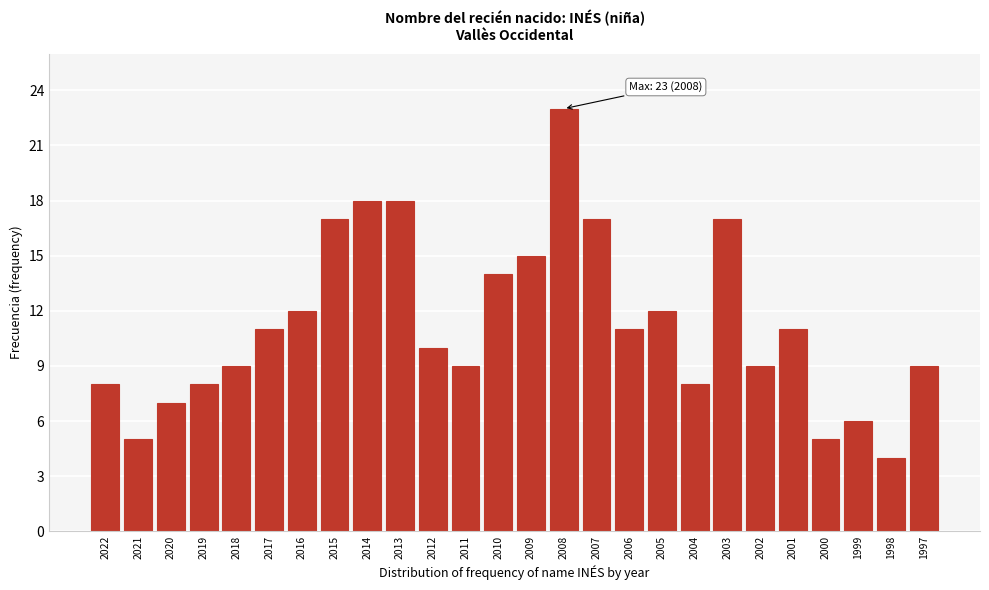

Reading left to right, list all the values displayed in this chart.

2022=8	2021=5	2020=7	2019=8	2018=9	2017=11	2016=12	2015=17	2014=18	2013=18	2012=10	2011=9	2010=14	2009=15	2008=23	2007=17	2006=11	2005=12	2004=8	2003=17	2002=9	2001=11	2000=5	1999=6	1998=4	1997=9